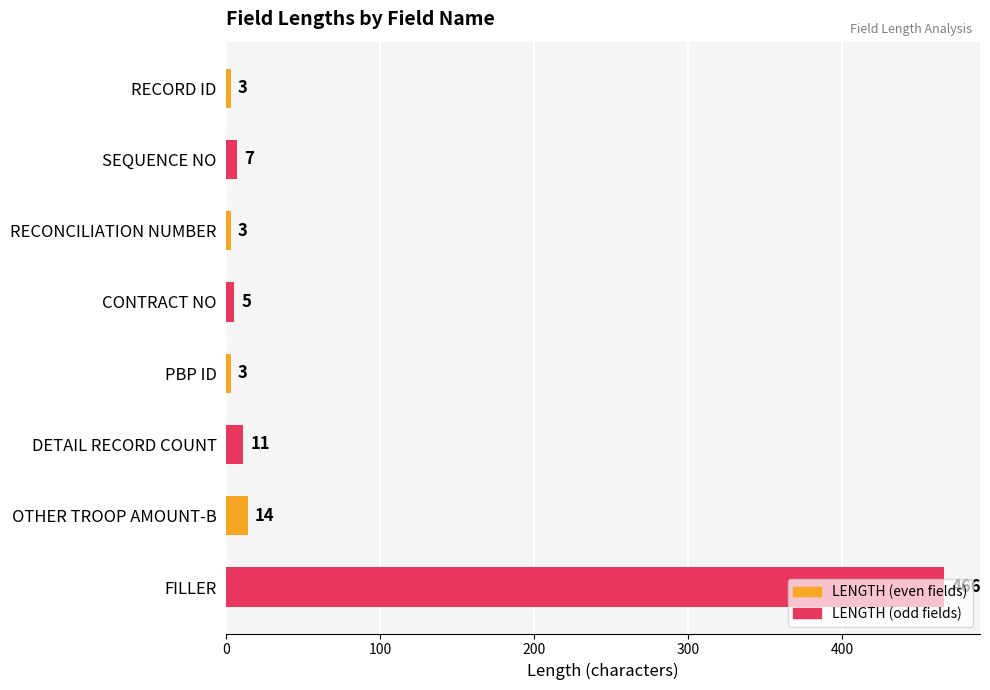

How many distinct data groups are displayed?

2